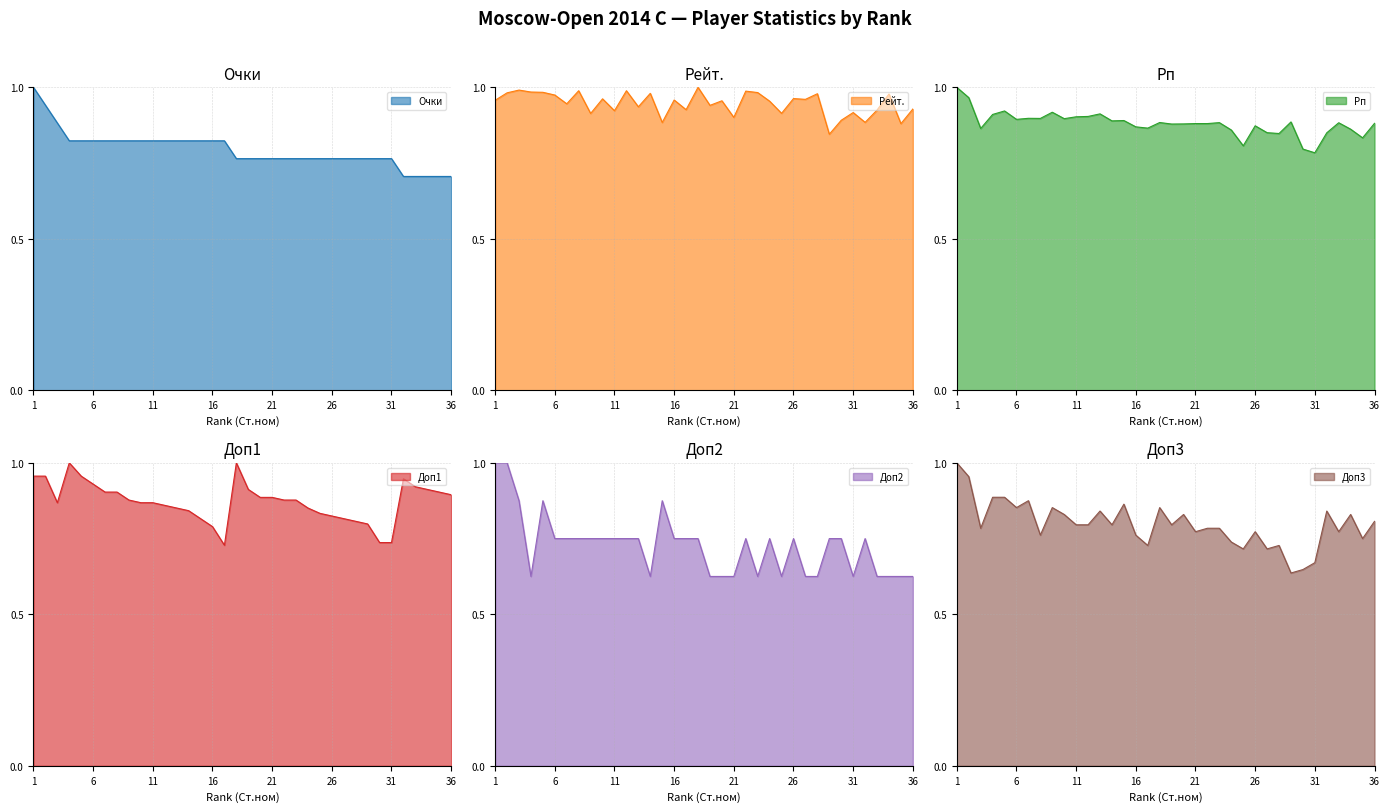

Is it true that Очки equals 0.4 at 21?

False